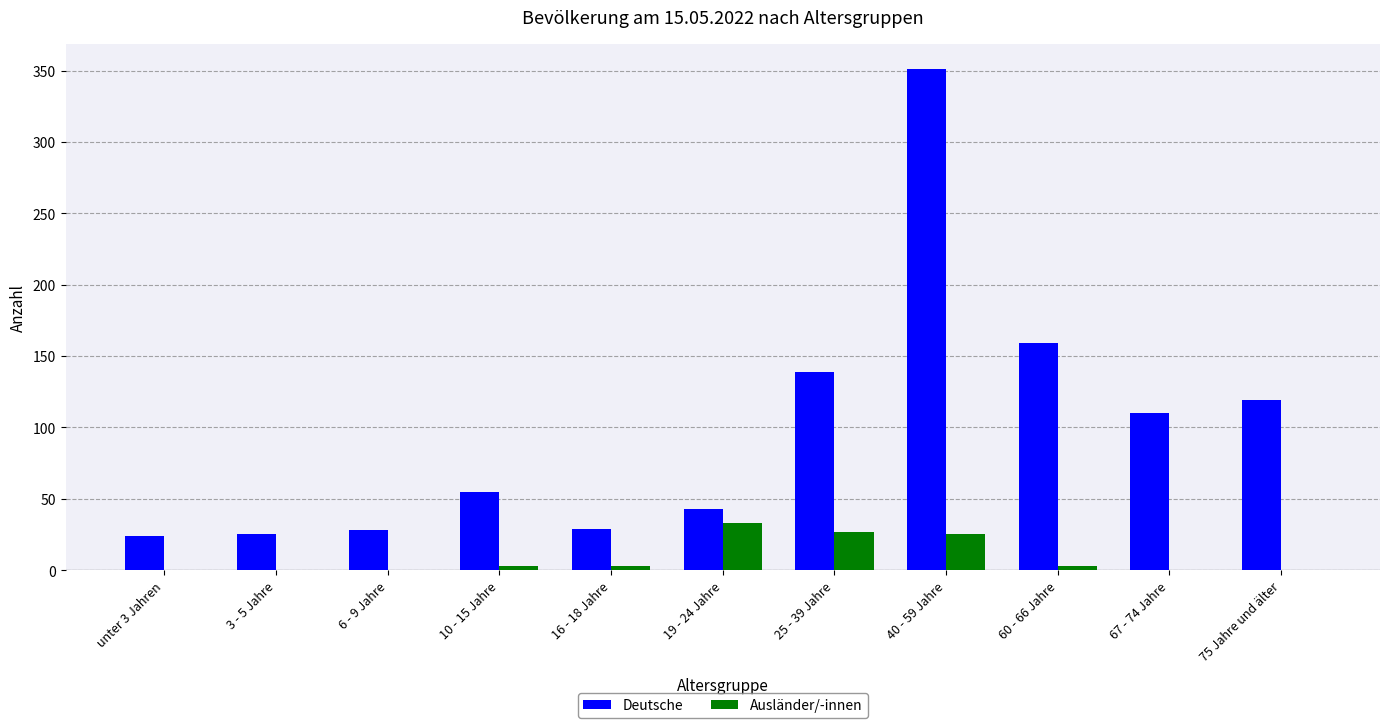

The Deutsche series shows 200 at 75 Jahre und älter. True or false?

False